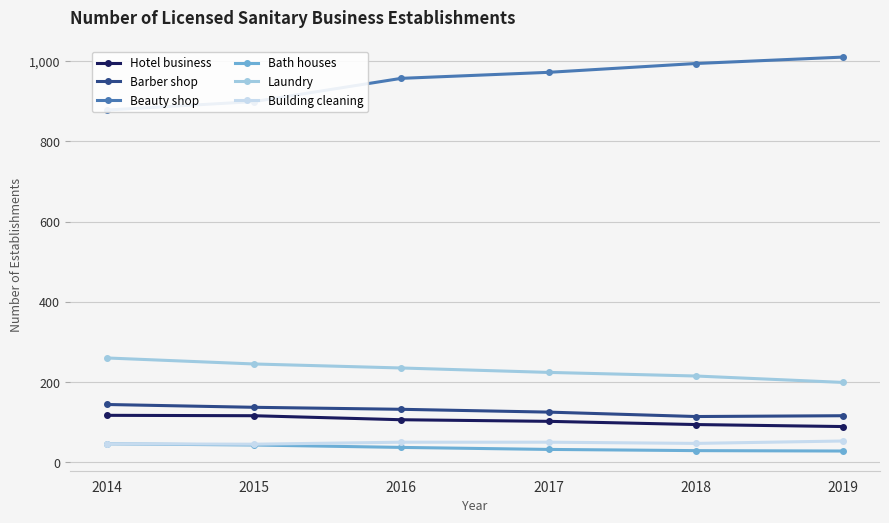

At which label is Building cleaning closest to 49?

2016